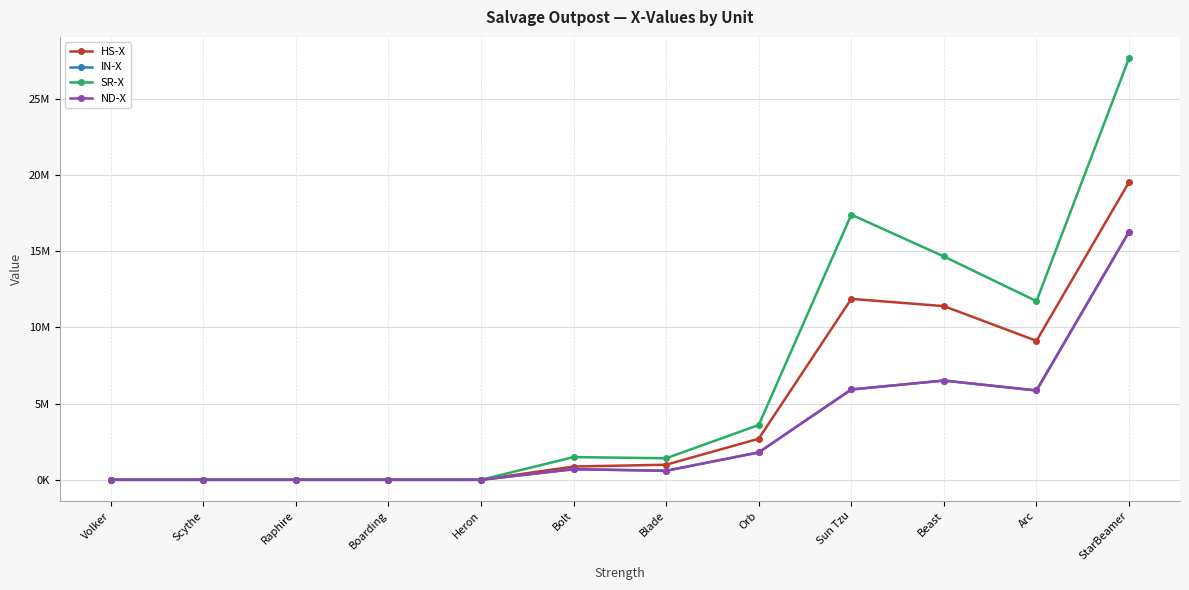

What is the approximate value of SR-X at Beast, to the nearest 100?

14647500